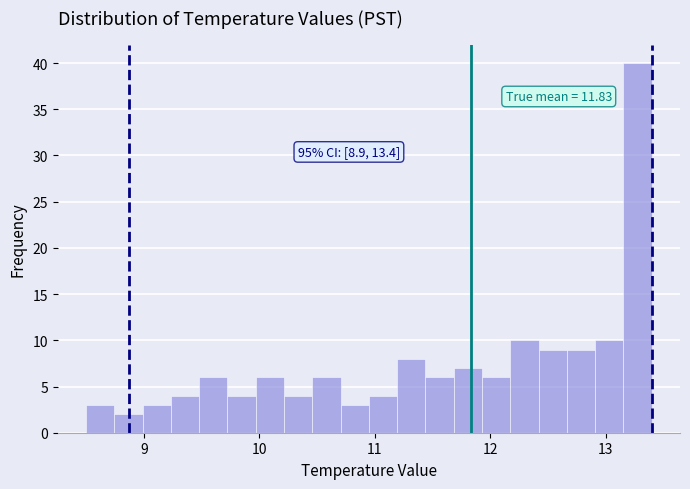

Read against the x-axis, roughly where is the centre of the tallest bar?

13.3